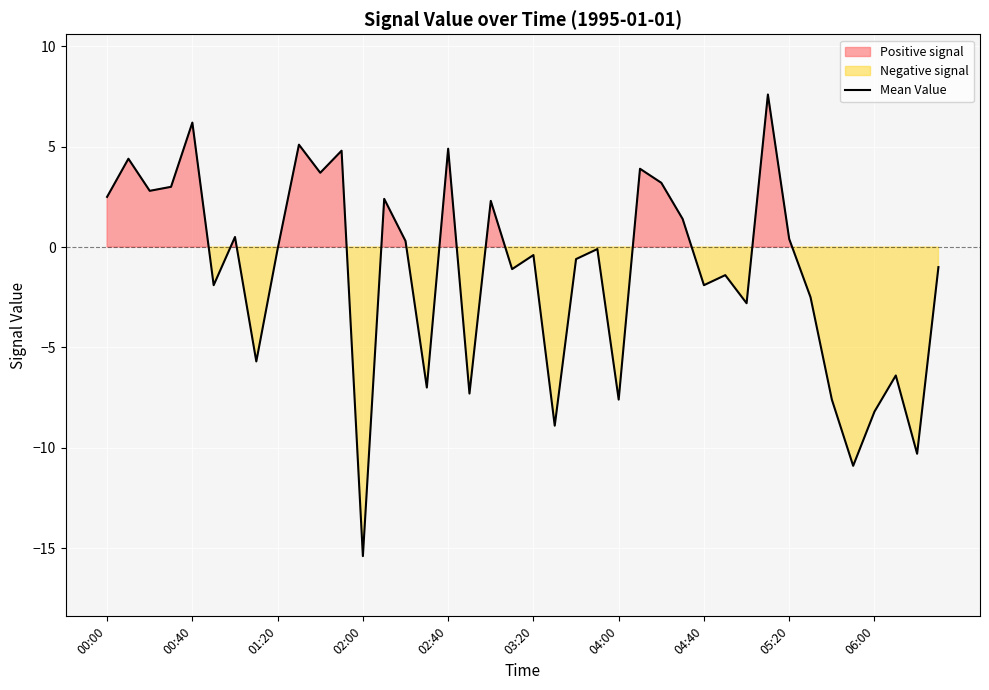

Is it true that the value at 15 is -7.0?

True